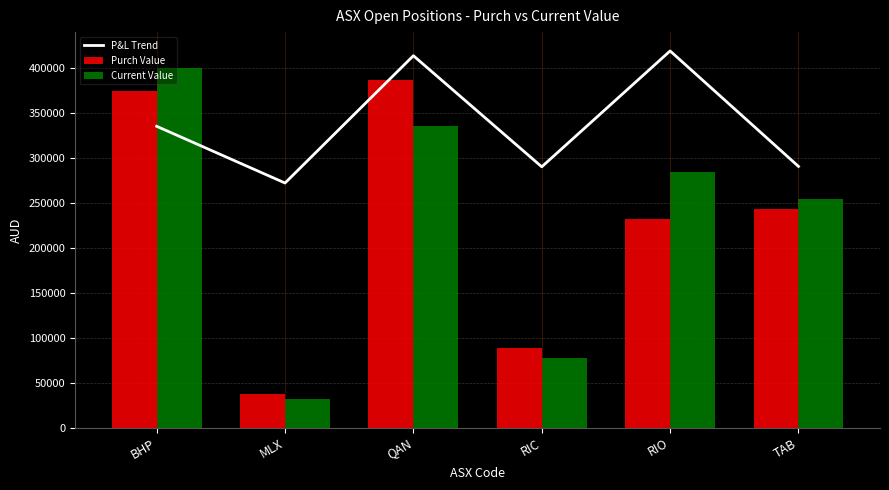

Reading right to left, extract all data points from this chart.

P&L Trend: 290536.4	419034.4	290106.8	413733.4	272079.8	335194.5
Purch Value: 242610.3	231559.0	88879.0	386184.2	37650.0	374072.0
Current Value: 253894.5	284019.0	77732.4	335422.8	32280.0	399666.4